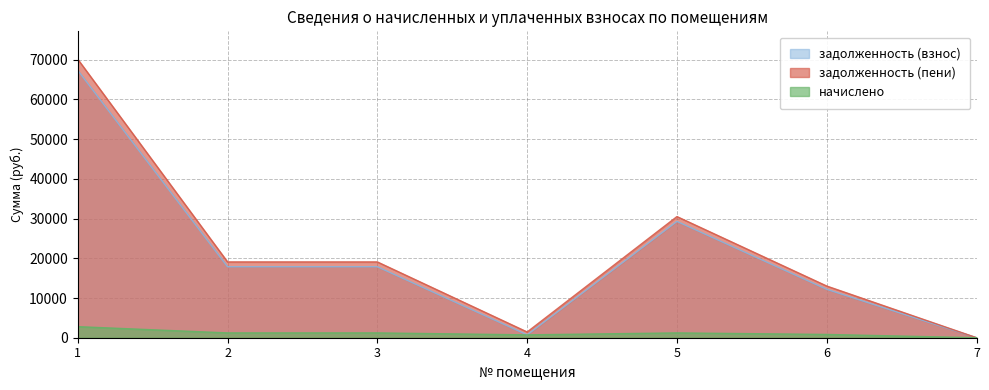

What is the sum of the задолженность (взнос) values at 7 and 6?

12182.5